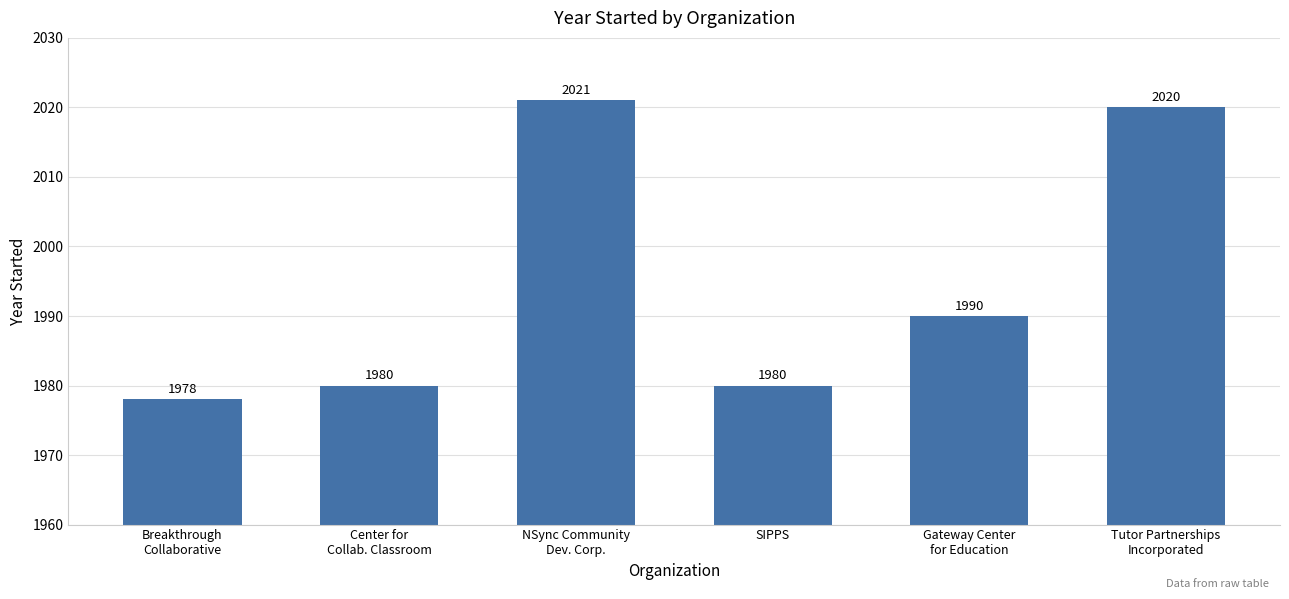

The chart shows a value of 1990 at Gateway Center
for Education. True or false?

True